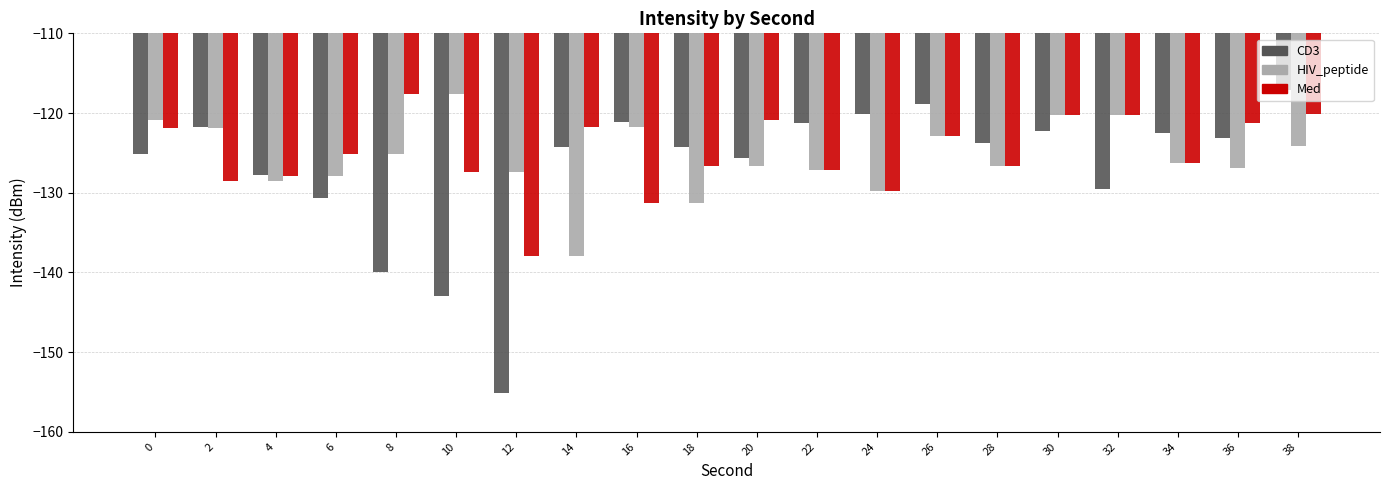

Is the value of Med at 0 greater than the value of CD3 at 14?

Yes